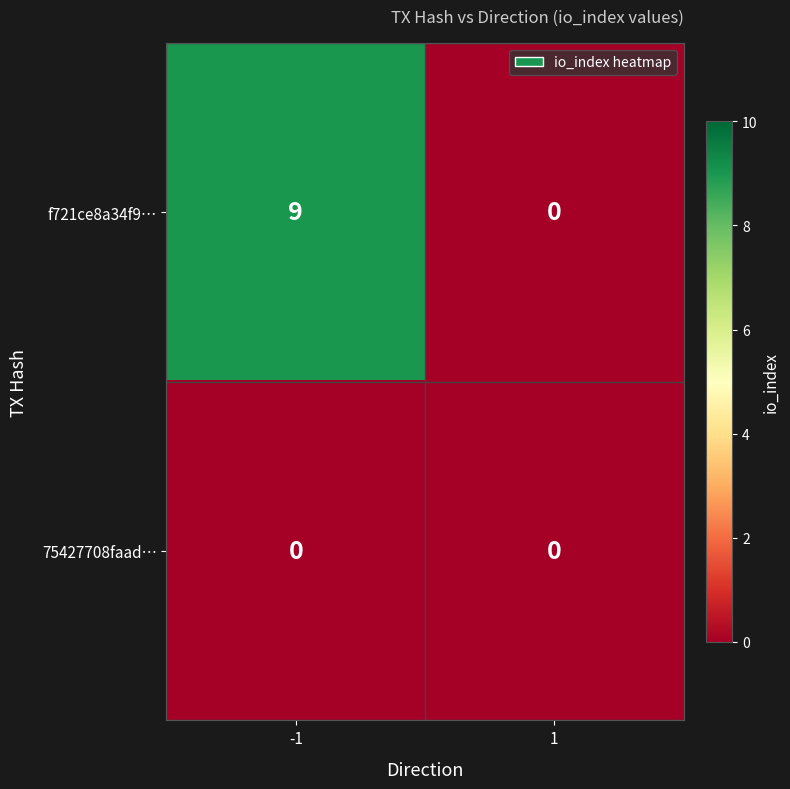

List the series in order of their peak value, lowest first.

75427708faad…, f721ce8a34f9…